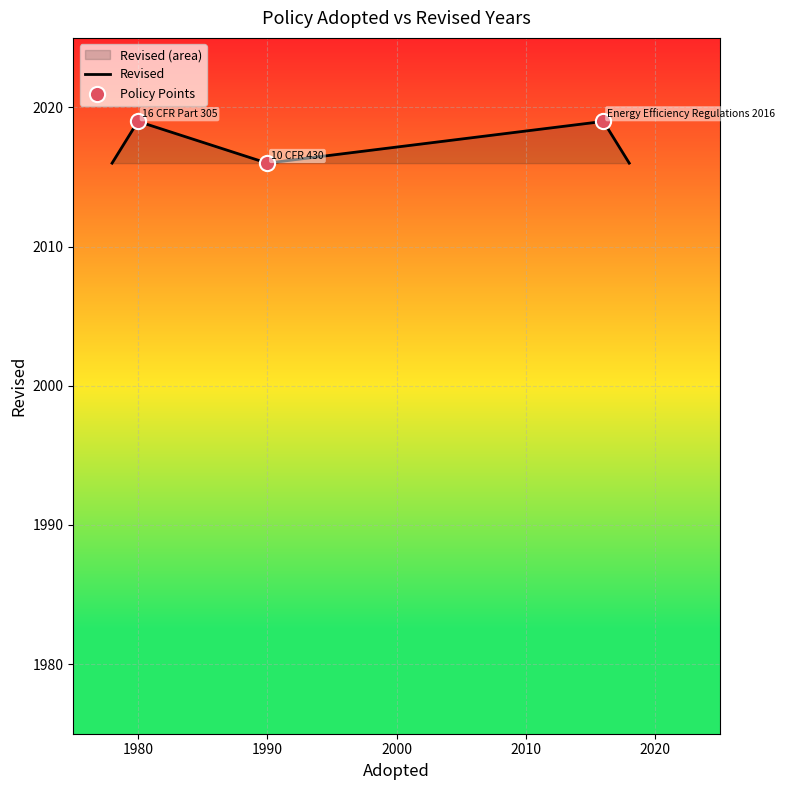

Between Energy Efficiency Regulations 2016 and 16 CFR Part 305, which is larger?

Energy Efficiency Regulations 2016